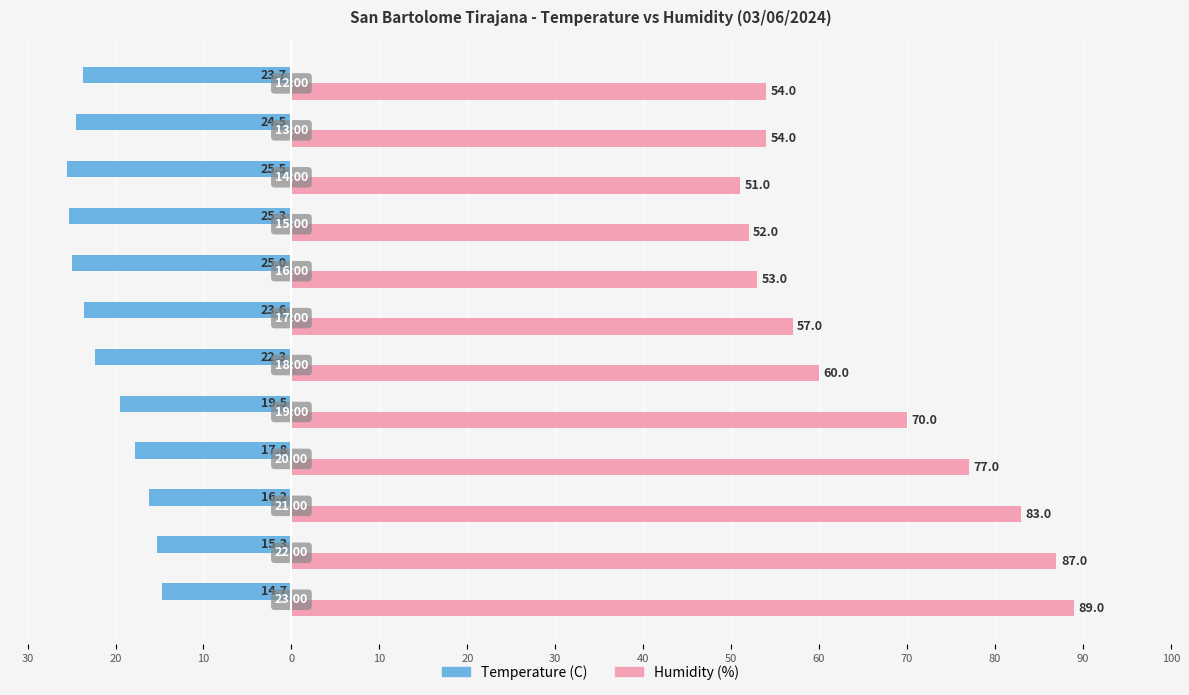

What are all the series names shown in the legend?

Temperature (C), Humidity (%)